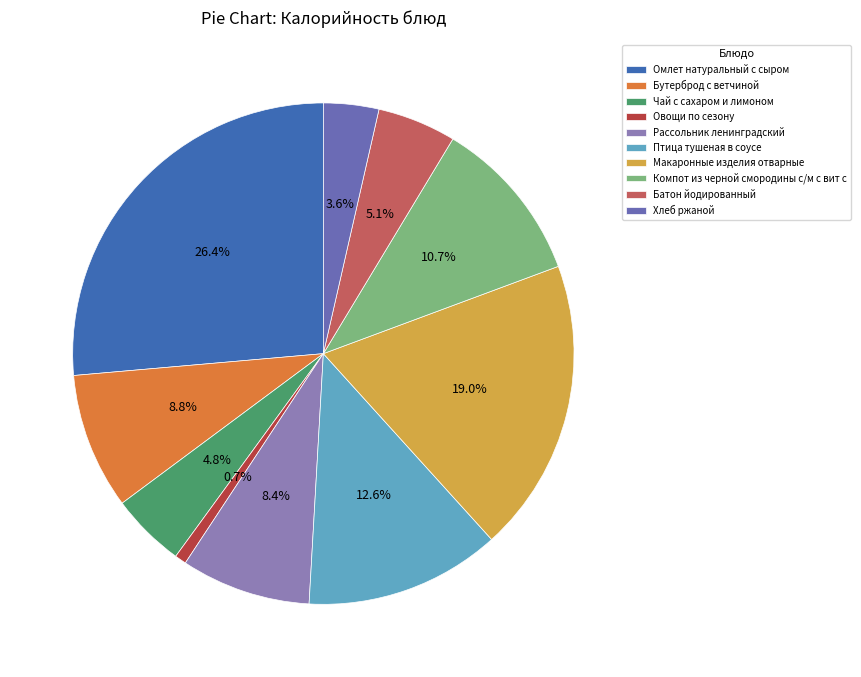

Which category has the biggest portion of the pie?

Омлет натуральный с сыром